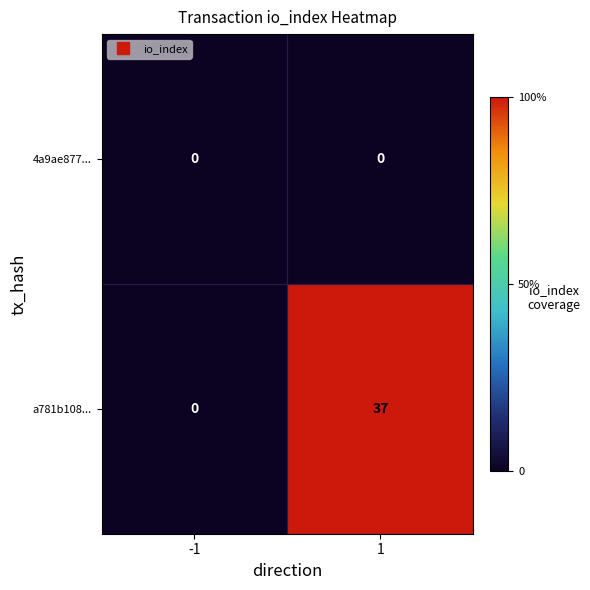

Is it true that a781b108... equals 37 at 1?

True